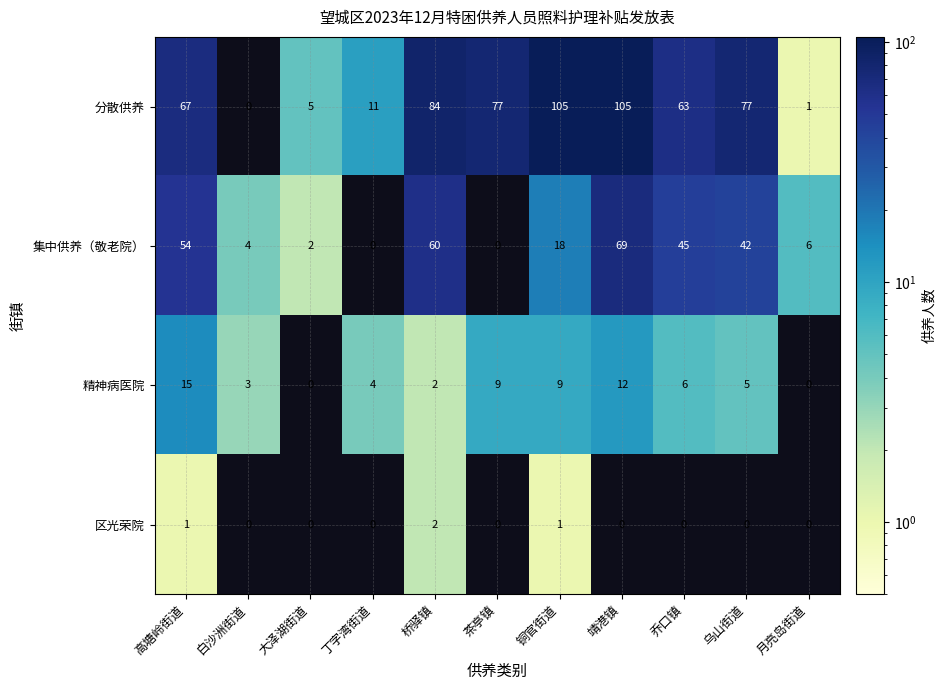

What is the approximate value of 集中供养（敬老院） at 桥驿镇?

60